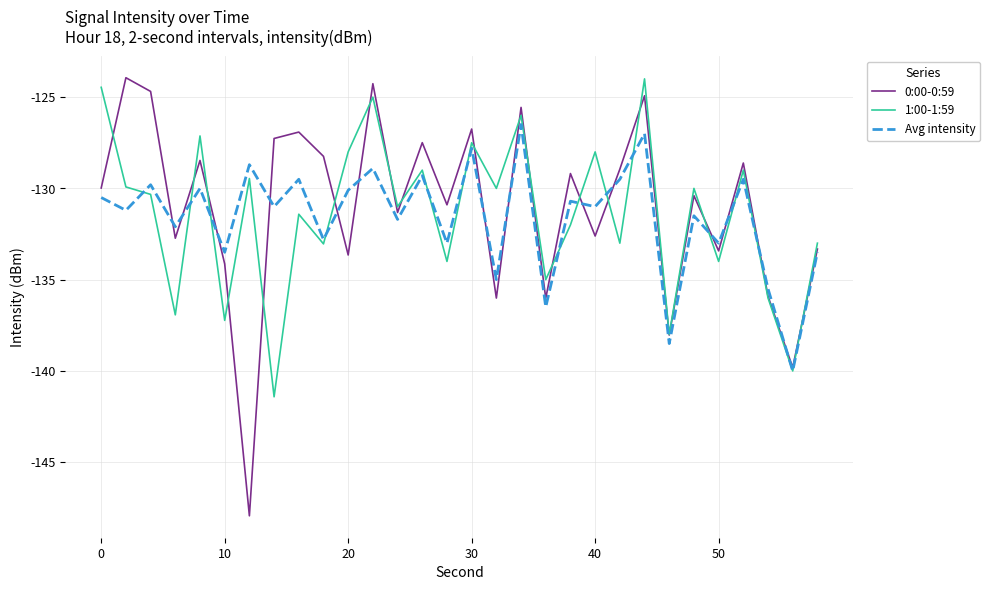

What is the lowest value of the 0:00-0:59 series?

-147.9